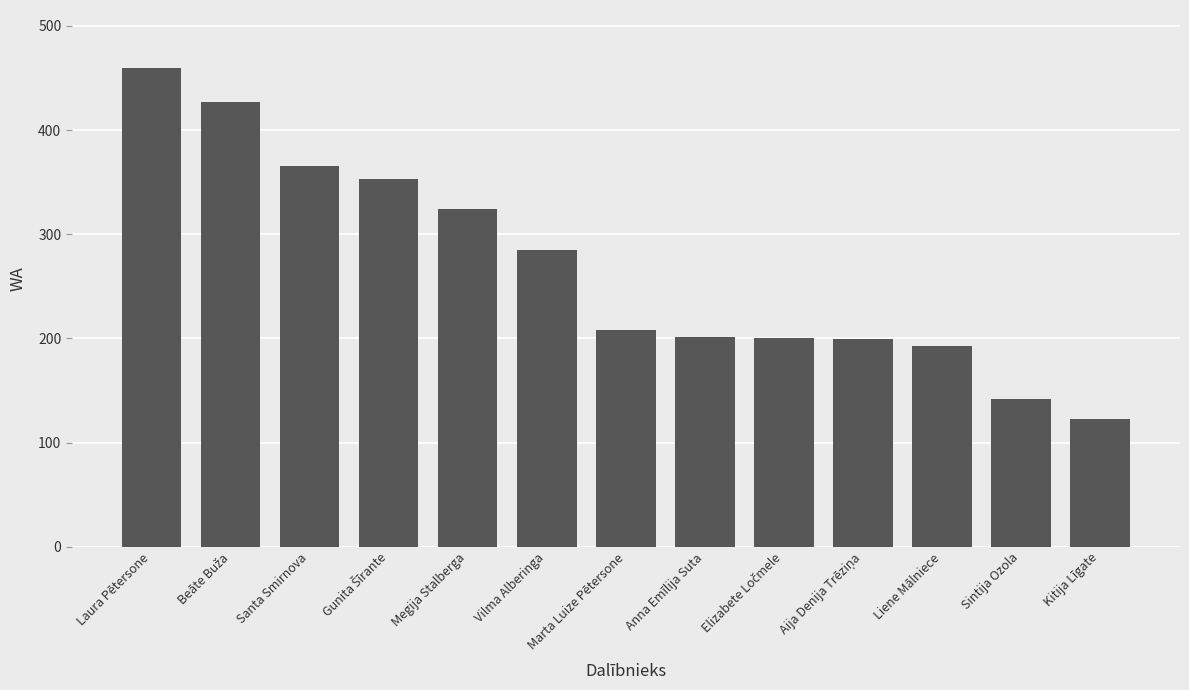

The chart shows a value of 285 at Vilma Alberinga. True or false?

True